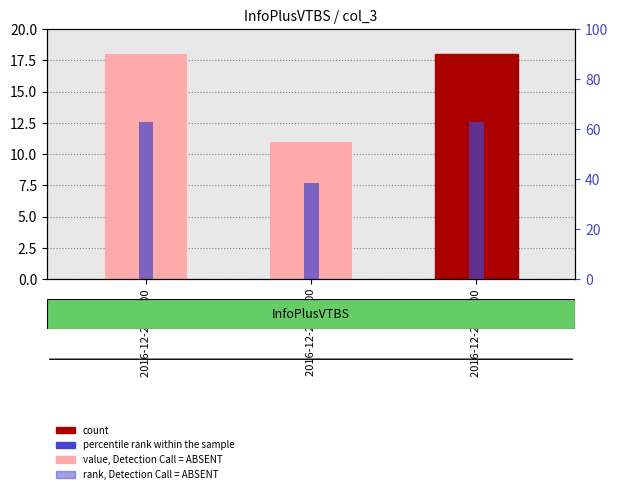

List the labels in order of value, Detection Call = ABSENT value, smallest first.

2016-12-27 18:00, 2016-12-27 12:00, 2016-12-27 21:00